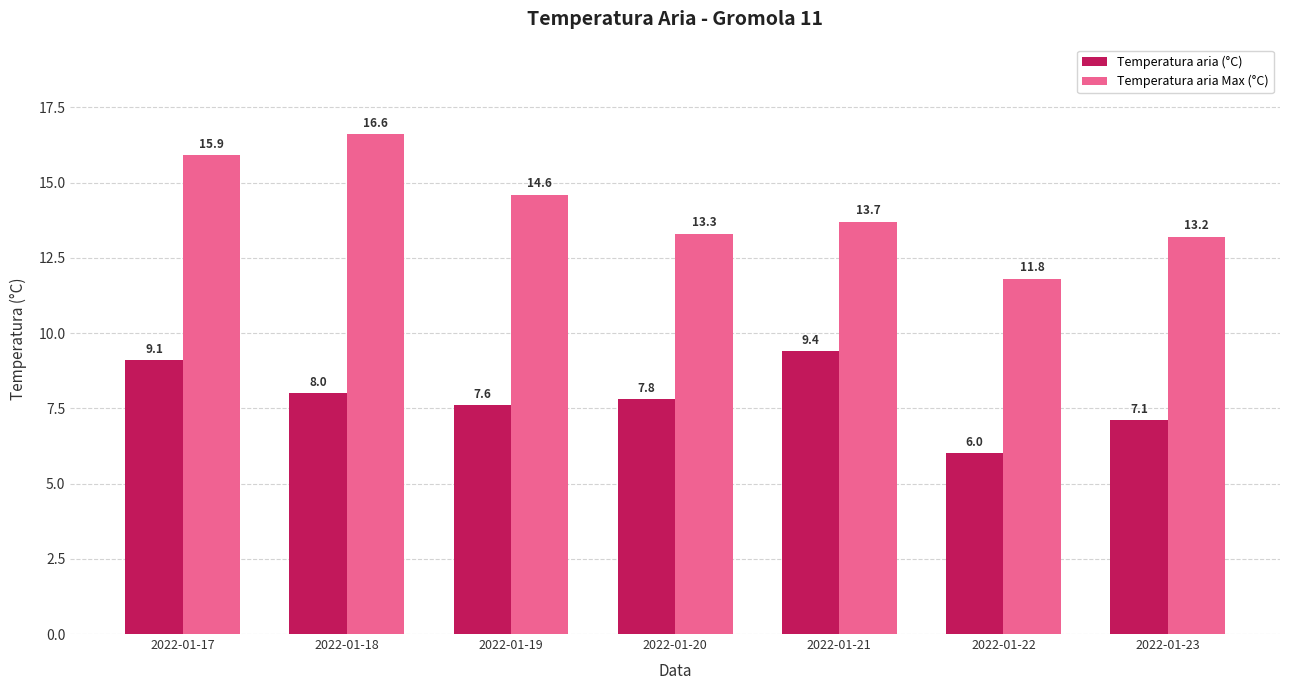

At 2022-01-18, list the series in order from largest to smallest.

Temperatura aria Max (°C), Temperatura aria (°C)